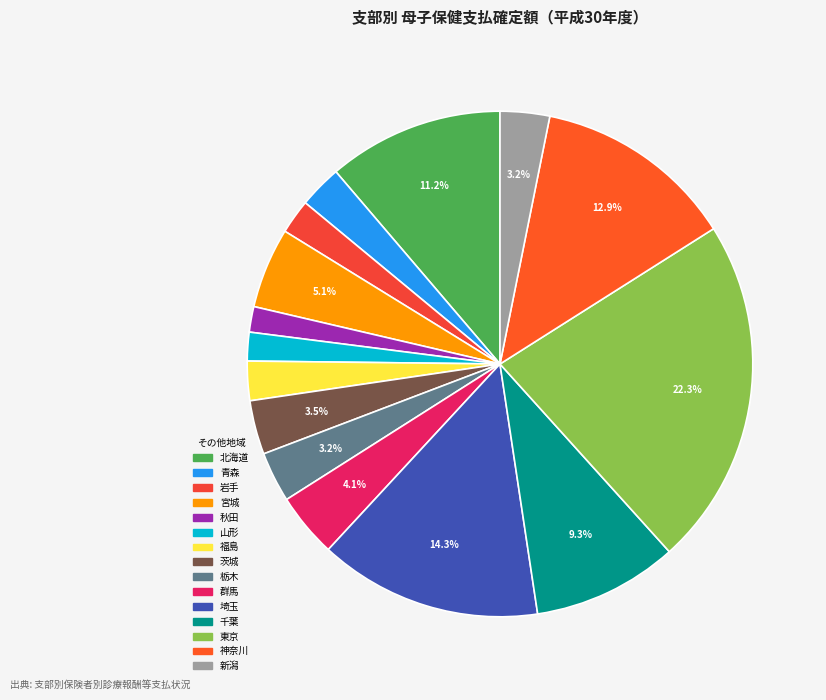

Does 東京 represent more than half of the total?

No